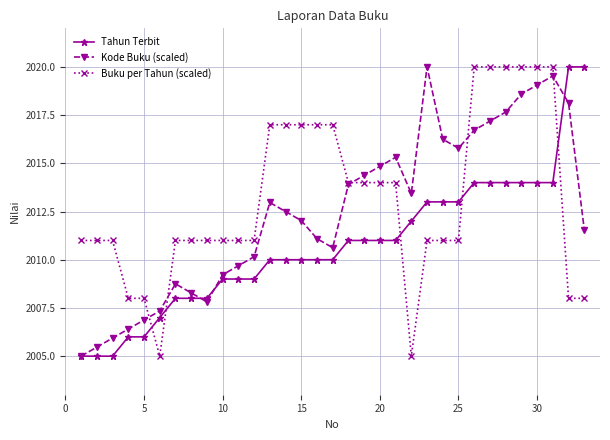

What are all the series names shown in the legend?

Tahun Terbit, Kode Buku (scaled), Buku per Tahun (scaled)